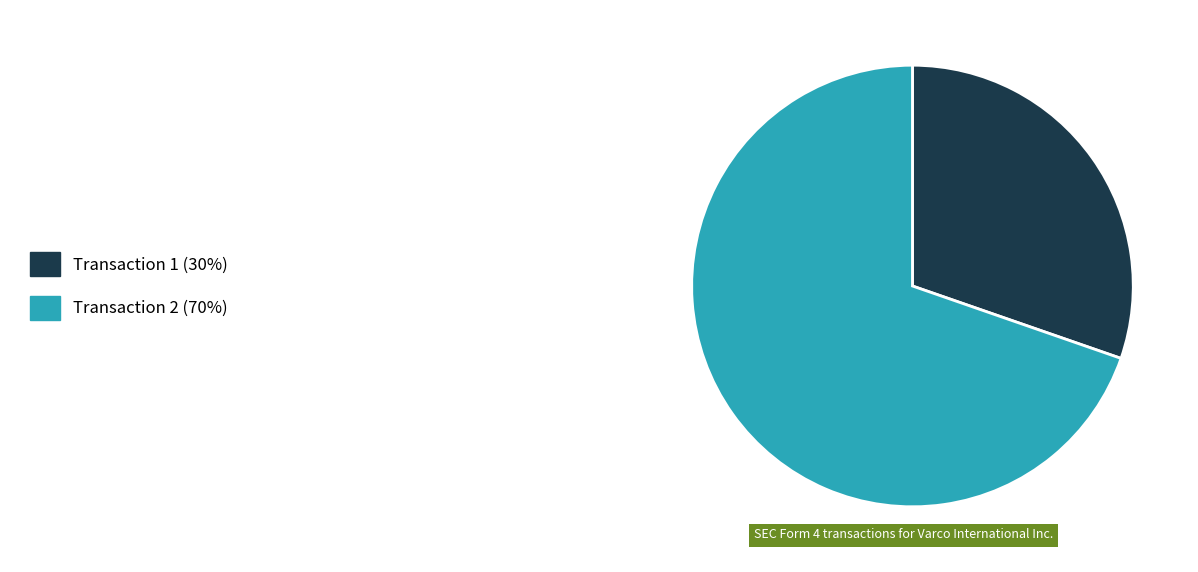

How many segments does this pie chart have?

2